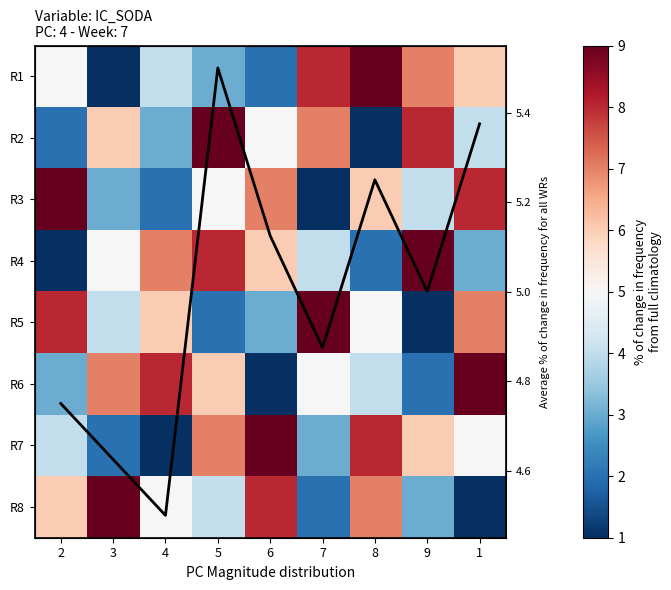

What is the sum of all R4 values?

45.0